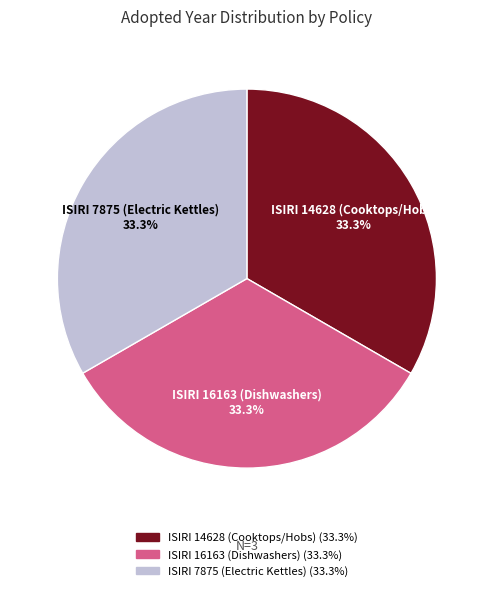

What percentage is the ISIRI 7875 (Electric Kettles) slice, to the nearest percent?

33%